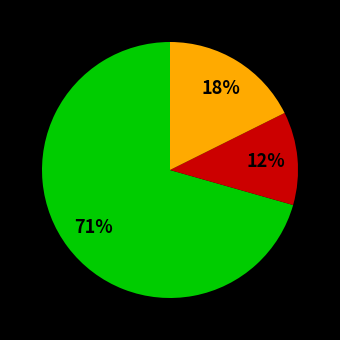

Count the number of slices in the pie.

3